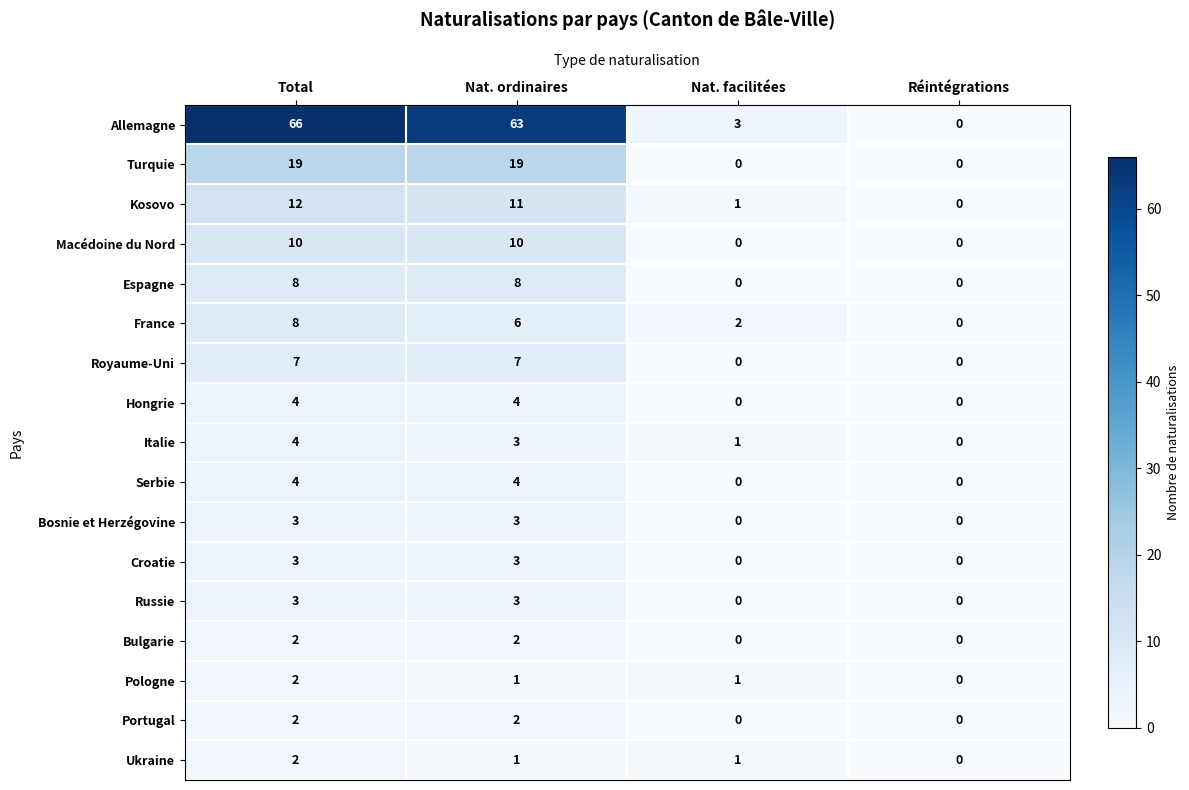

What is the maximum value shown in the chart?

66